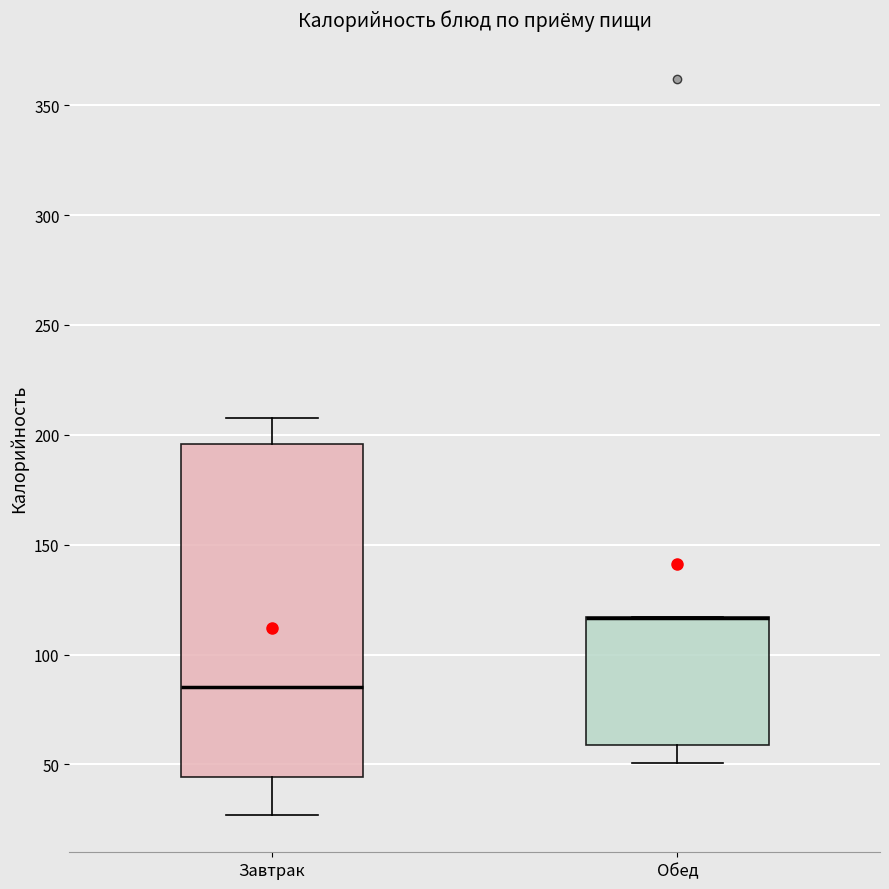

Reading left to right, transcribe this box plot: for each box, give where its median line is, the range the box spans, and where its two whiskers end, as read against the y-axis. The values are not printed on the chart, so give them approximately, as read against the axis.

Завтрак: median 85, box 45 to 195, whiskers 25 to 210
Обед: median 115 (drawn on the box's upper edge), box 60 to 115, whiskers 50 to 115